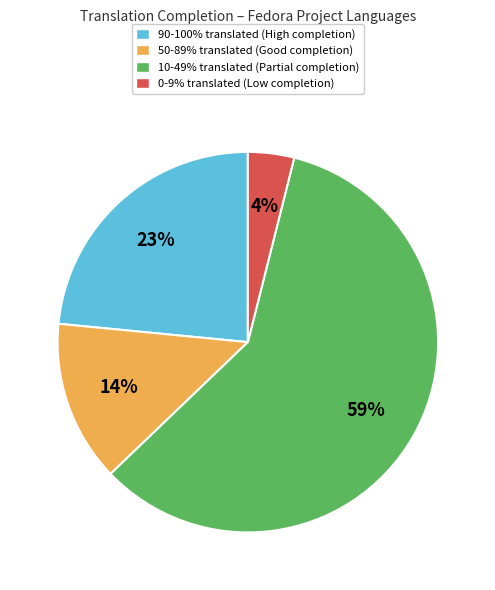

Is there a majority slice in this chart?

Yes